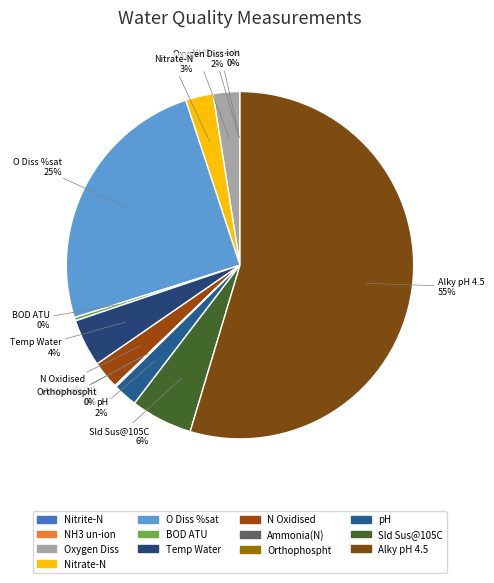

Does Alky pH 4.5 account for over 50% of the chart?

Yes